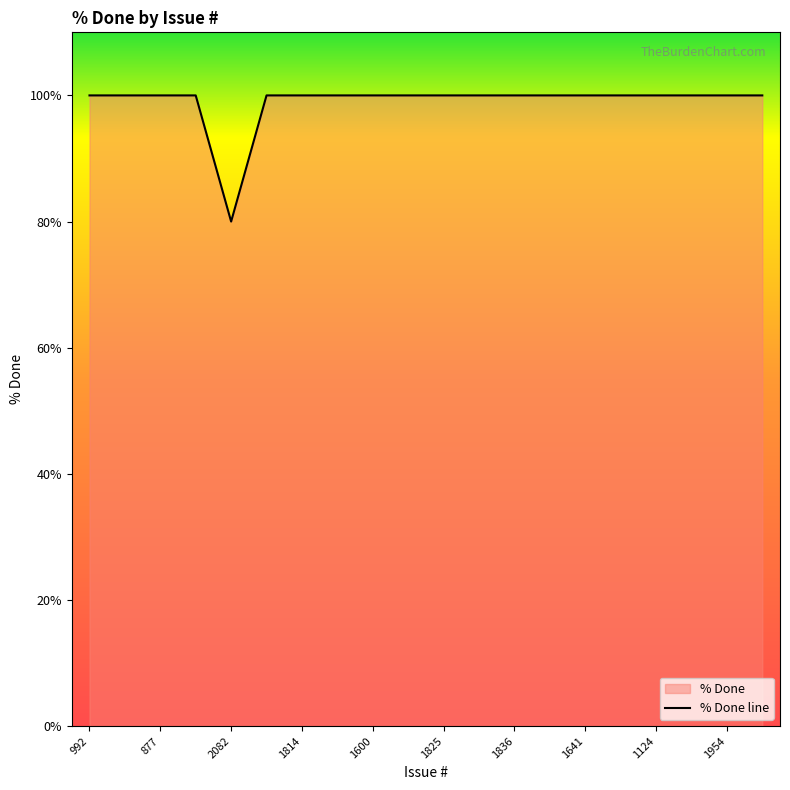

List the labels in order of value, largest first.

992, 945, 877, 1937, 1584, 1814, 1723, 1600, 1197, 1825, 1232, 1836, 1869, 1641, 1548, 1124, 1401, 1954, 1303, 2082